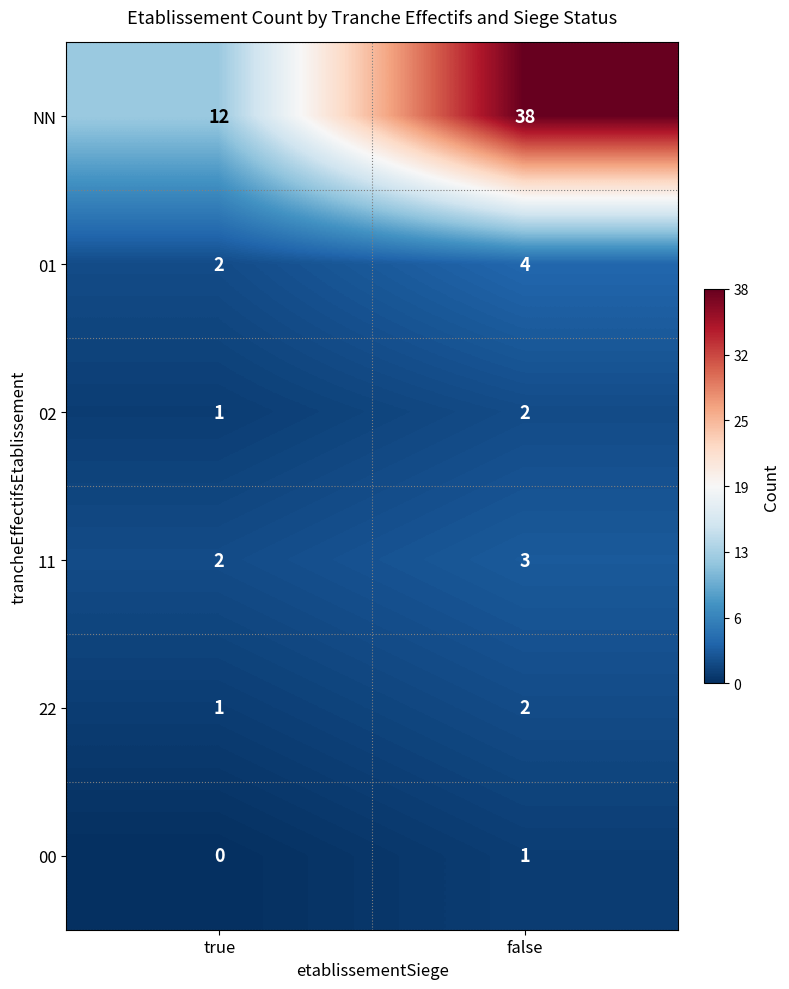

Reading left to right, what are all the values shown in this chart?

NN: 12	38
01: 2	4
02: 1	2
11: 2	3
22: 1	2
00: 0	1